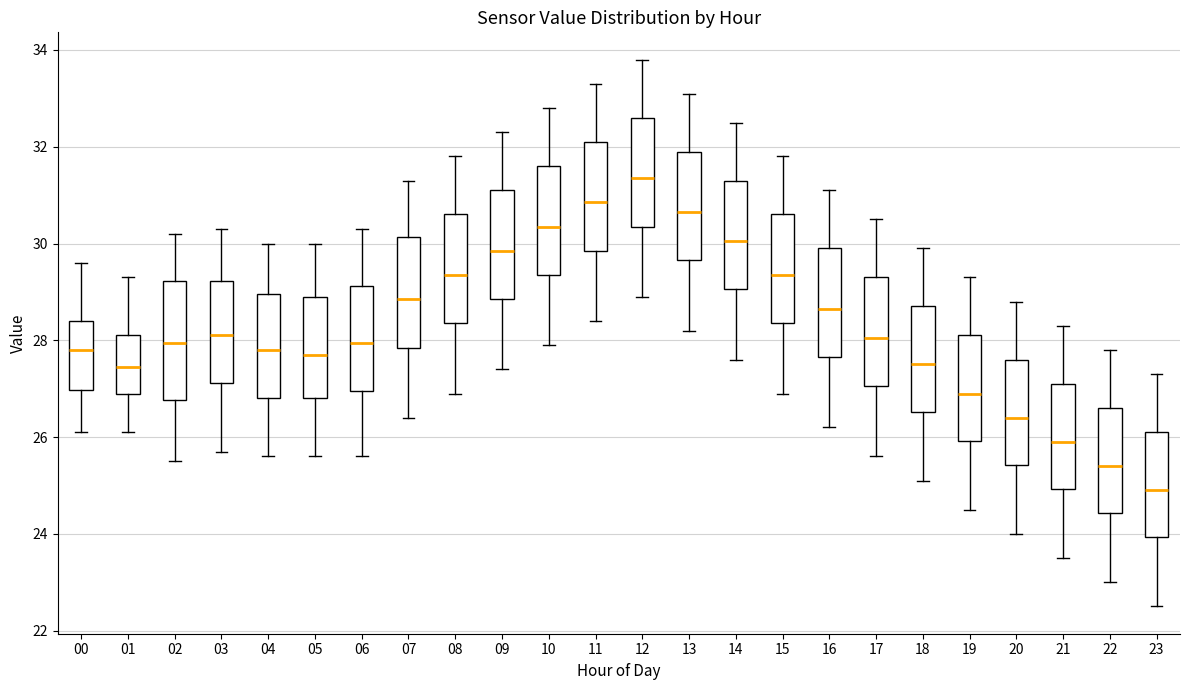

Reading left to right, read every box against the y-axis: the position of its median line, the range the box covers, and the ends of its whiskers. The values are not printed on the chart, so give them approximately, as read against the axis.

00: median 27.8, box 27.0 to 28.4, whiskers 26.2 to 29.6
01: median 27.4, box 27.0 to 28.2, whiskers 26.2 to 29.4
02: median 28.0, box 26.8 to 29.2, whiskers 25.6 to 30.2
03: median 28.2, box 27.2 to 29.2, whiskers 25.8 to 30.4
04: median 27.8, box 26.8 to 29.0, whiskers 25.6 to 30.0
05: median 27.8, box 26.8 to 29.0, whiskers 25.6 to 30.0
06: median 28.0, box 27.0 to 29.2, whiskers 25.6 to 30.4
07: median 28.8, box 27.8 to 30.2, whiskers 26.4 to 31.4
08: median 29.4, box 28.4 to 30.6, whiskers 27.0 to 31.8
09: median 29.8, box 28.8 to 31.2, whiskers 27.4 to 32.4
10: median 30.4, box 29.4 to 31.6, whiskers 28.0 to 32.8
11: median 30.8, box 29.8 to 32.2, whiskers 28.4 to 33.4
12: median 31.4, box 30.4 to 32.6, whiskers 29.0 to 33.8
13: median 30.6, box 29.6 to 32.0, whiskers 28.2 to 33.2
14: median 30.0, box 29.0 to 31.4, whiskers 27.6 to 32.6
15: median 29.4, box 28.4 to 30.6, whiskers 27.0 to 31.8
16: median 28.6, box 27.6 to 30.0, whiskers 26.2 to 31.2
17: median 28.0, box 27.0 to 29.4, whiskers 25.6 to 30.6
18: median 27.6, box 26.6 to 28.8, whiskers 25.2 to 30.0
19: median 27.0, box 26.0 to 28.2, whiskers 24.6 to 29.4
20: median 26.4, box 25.4 to 27.6, whiskers 24.0 to 28.8
21: median 26.0, box 25.0 to 27.2, whiskers 23.6 to 28.4
22: median 25.4, box 24.4 to 26.6, whiskers 23.0 to 27.8
23: median 25.0, box 24.0 to 26.2, whiskers 22.6 to 27.4